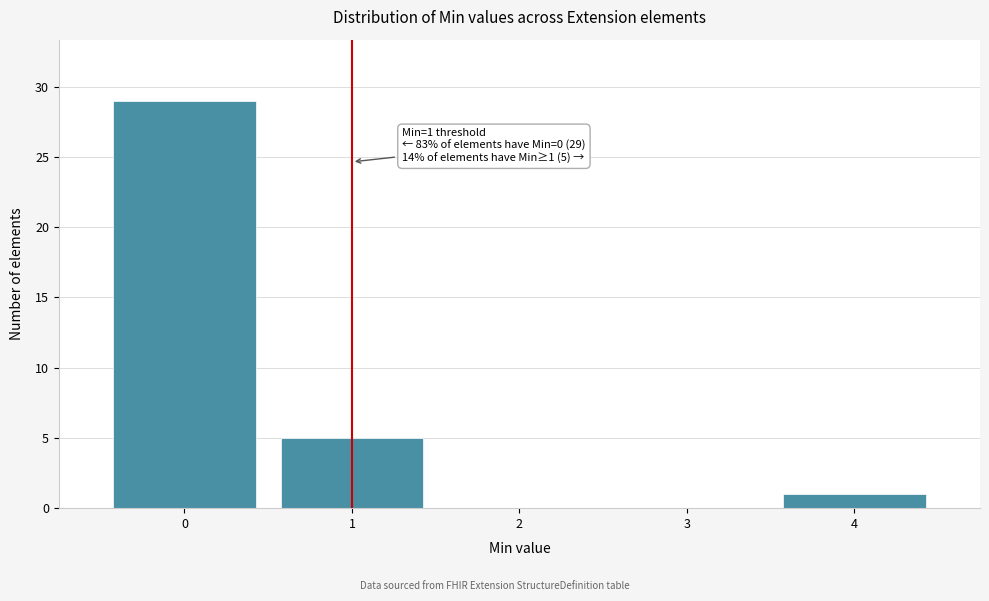

Over which range of the x-axis is the bar tallest?

-0.5 to 0.5